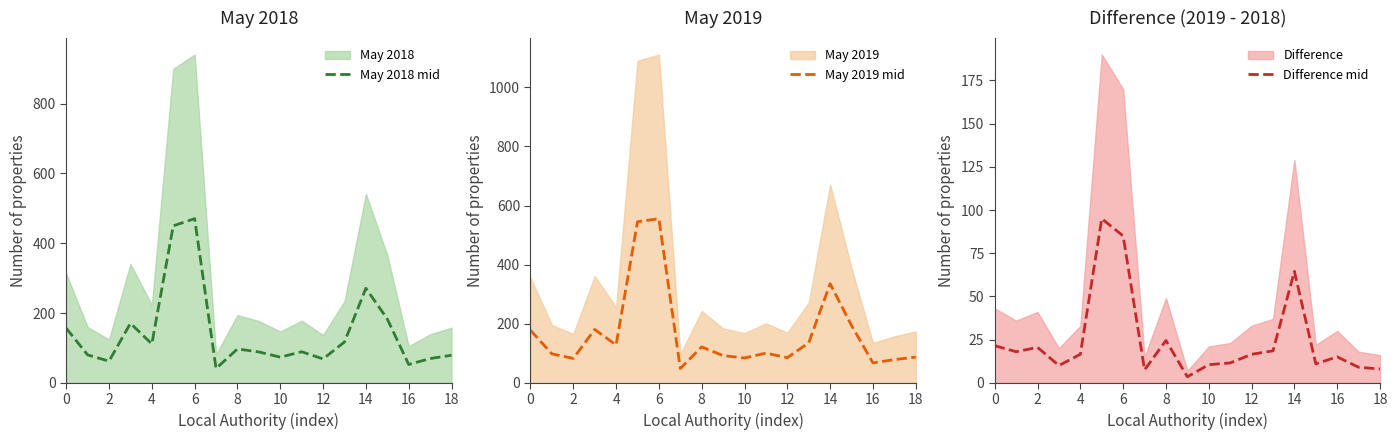

The value of May 2019 mid at 0 is 178.0. True or false?

True